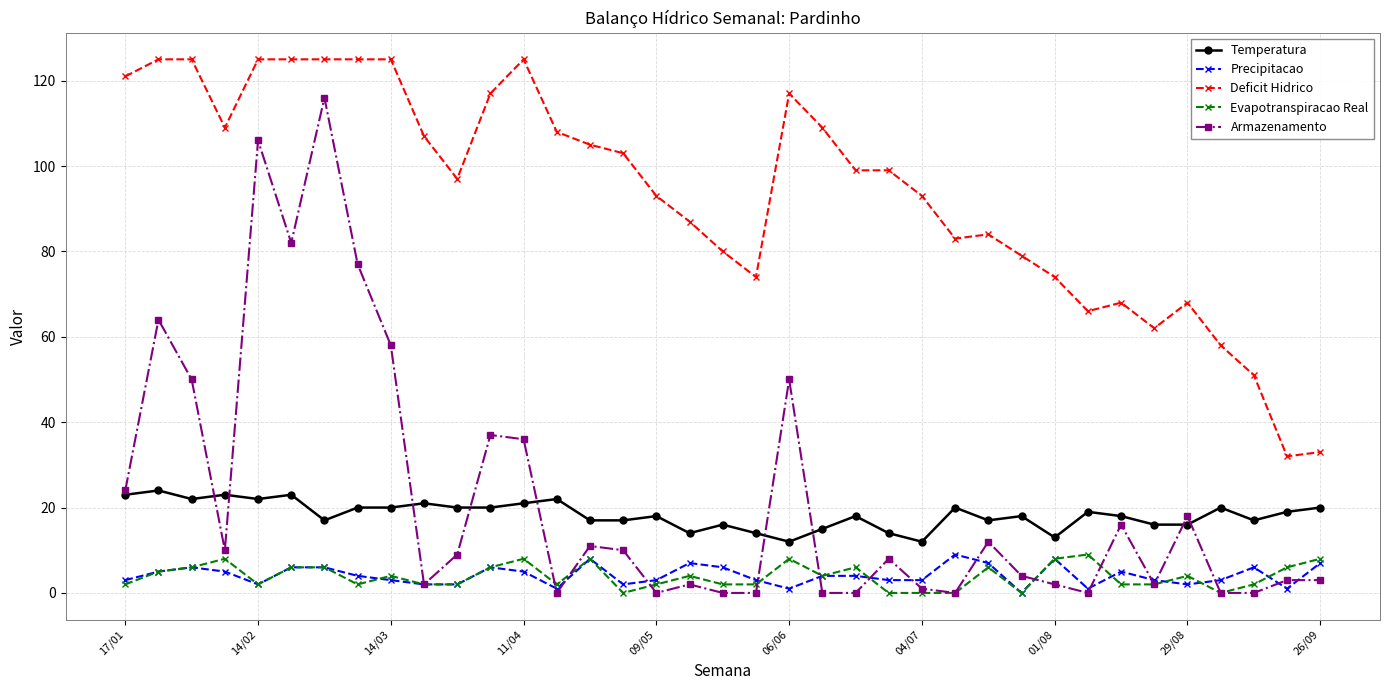

What is the maximum value shown in the chart?

125